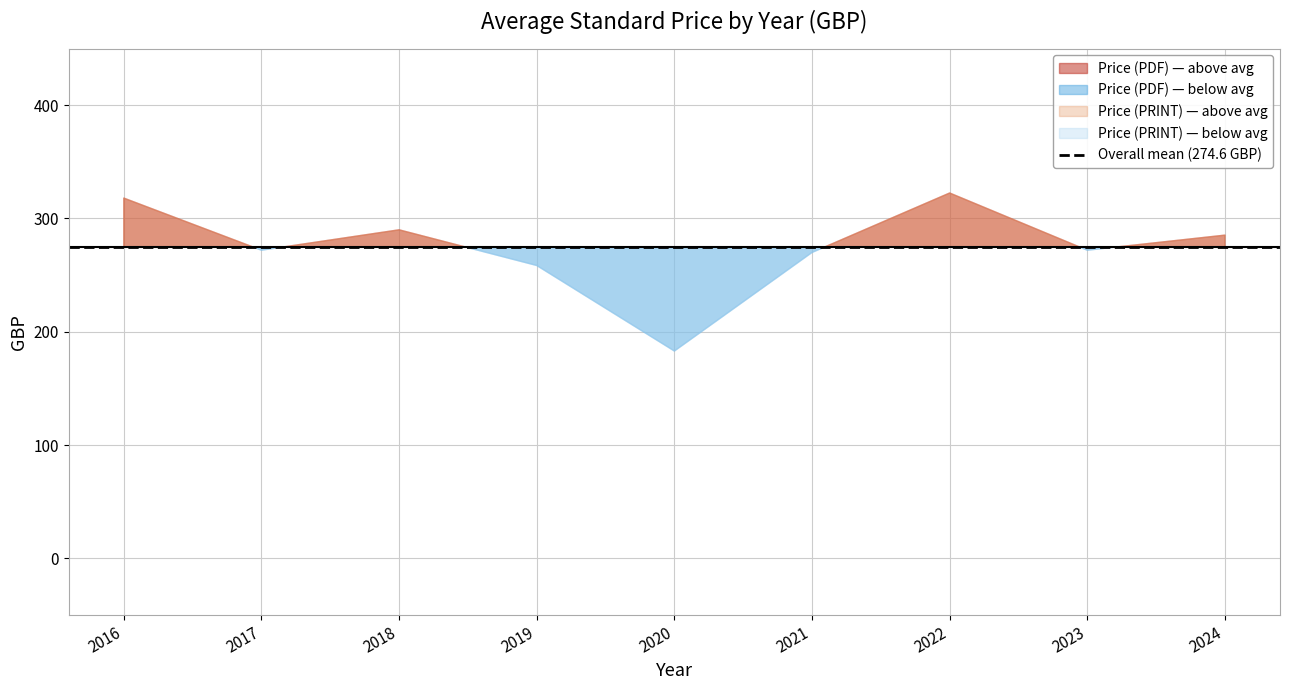

Which series has the widest spread of values?

Price (PDF)